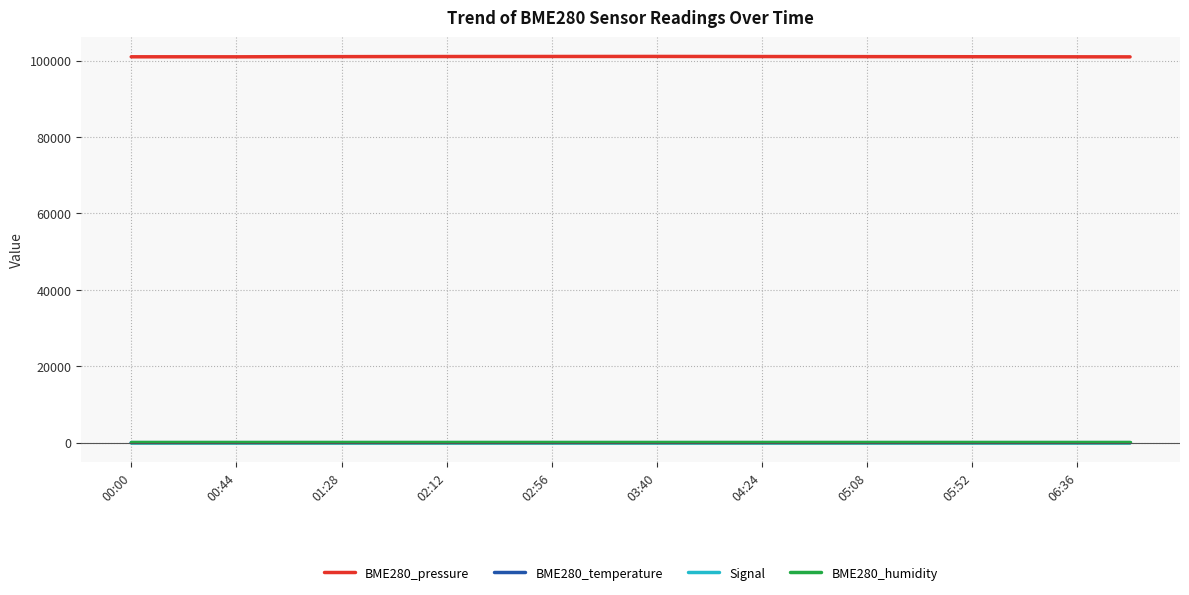

True or false: BME280_pressure and Signal intersect in this chart.

False